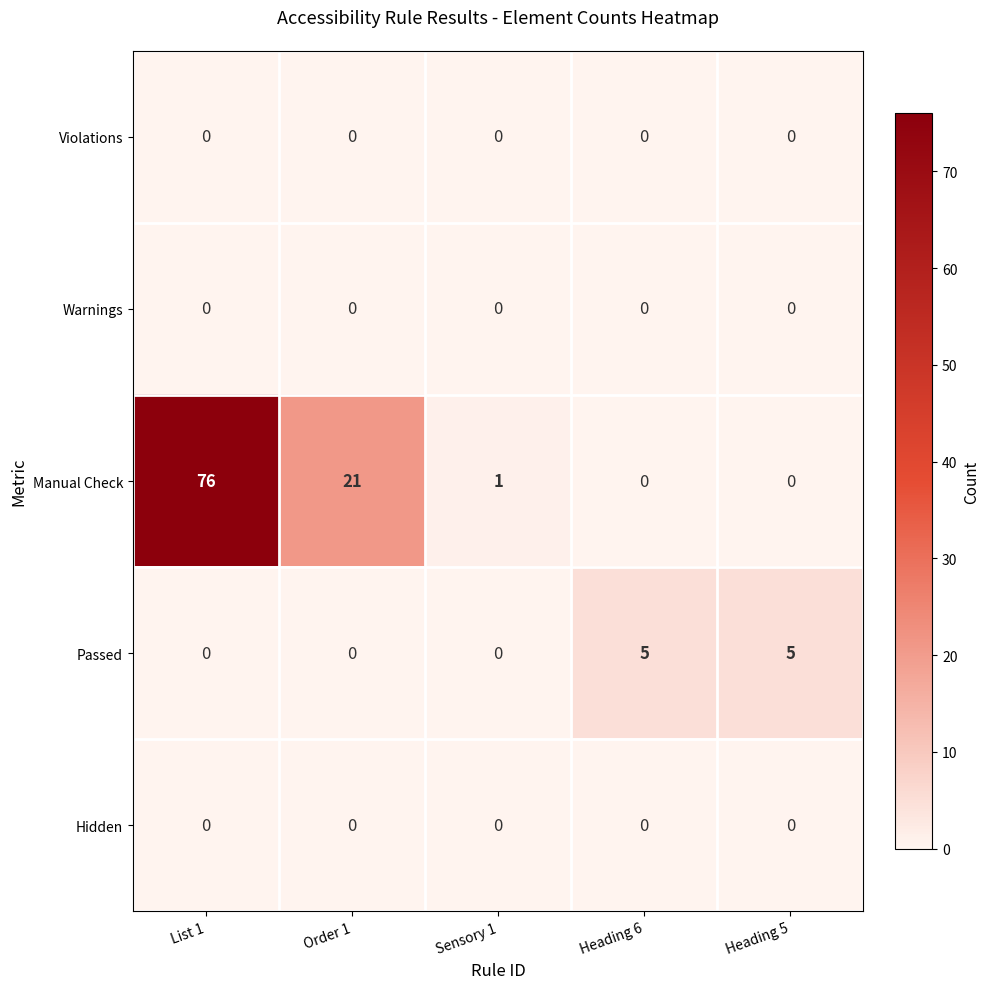

What is the average value of the Manual Check series?

20